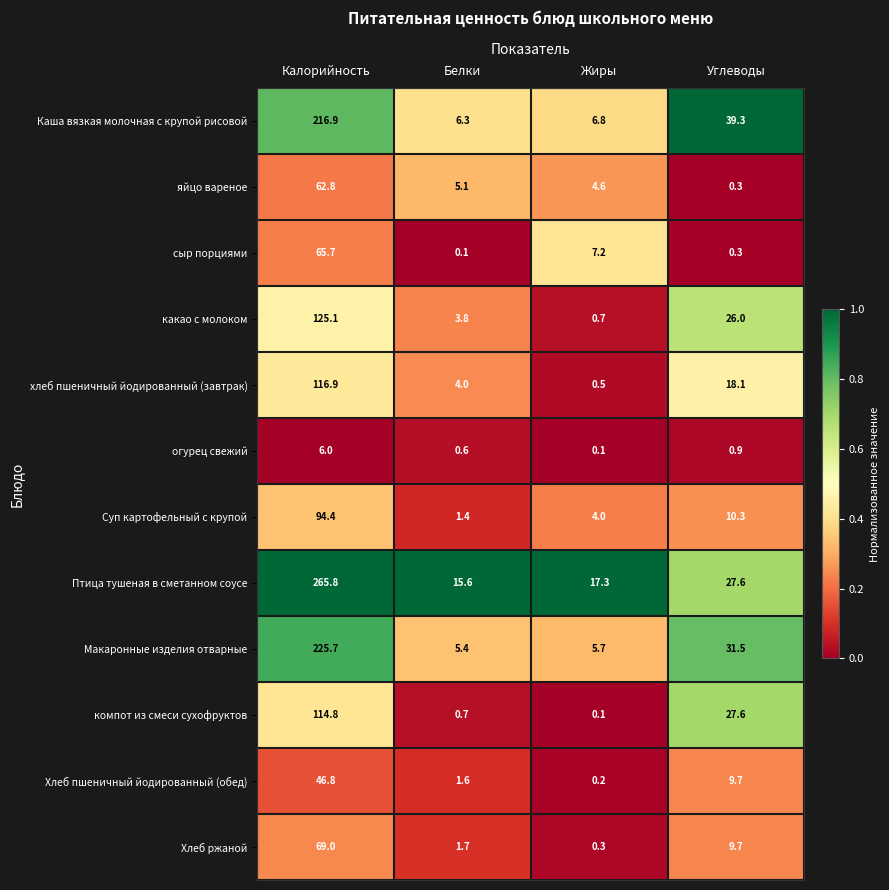

What is the sum of all хлеб пшеничный йодированный (завтрак) values?

139.5